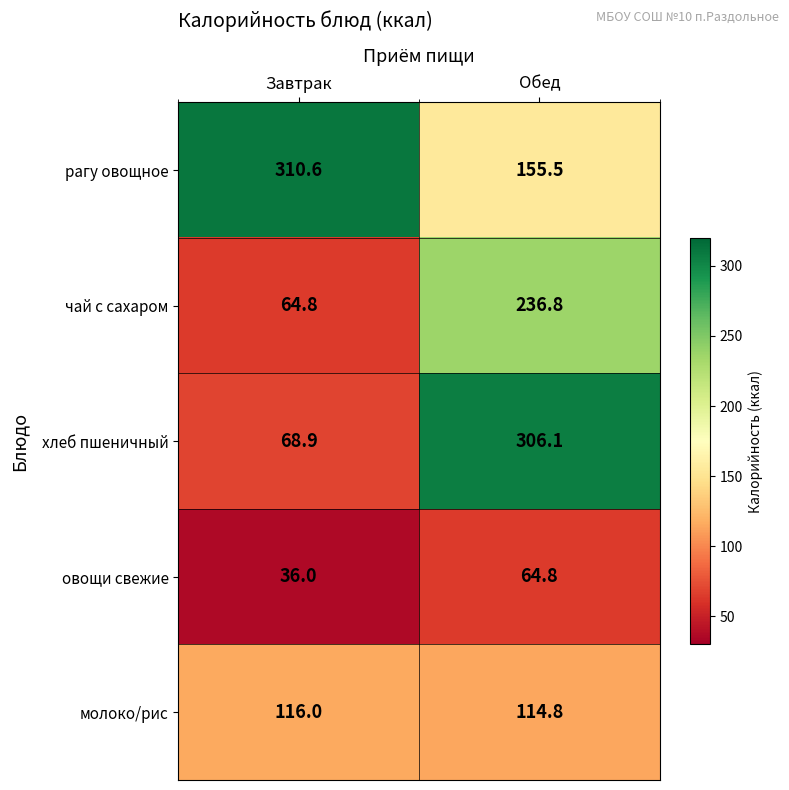

What is the total value across all series at Обед?

878.0